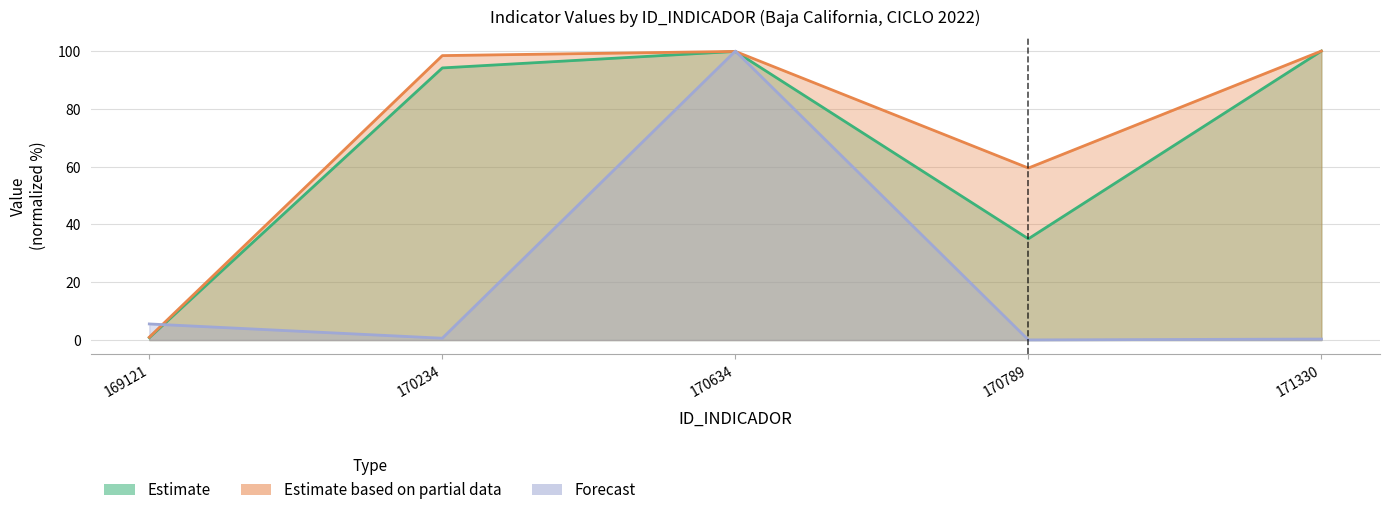

How many interior local peaks does the META_NUM series have?

1